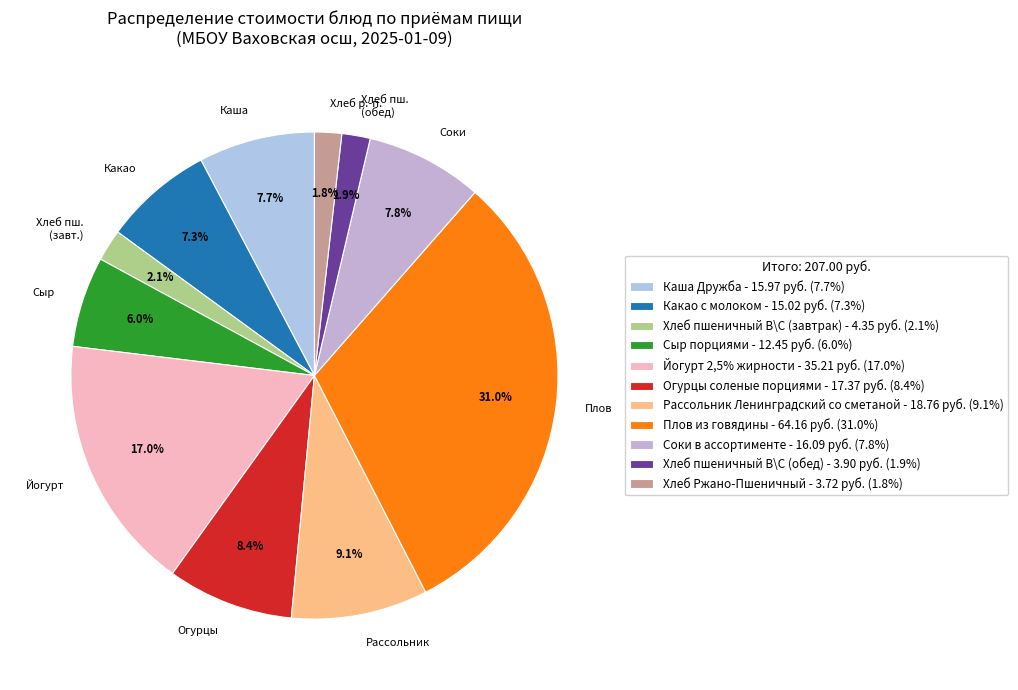

Is Плов the majority of the pie?

No